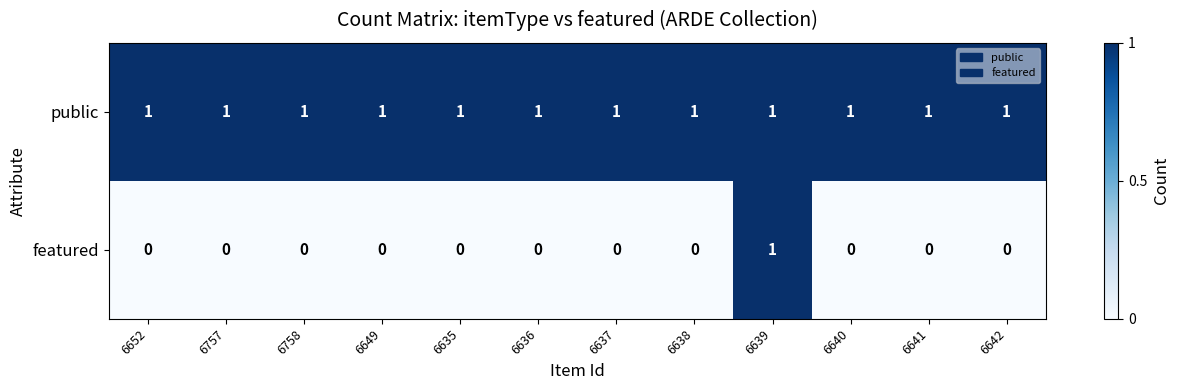

What is the total value across all series at 6642?

1